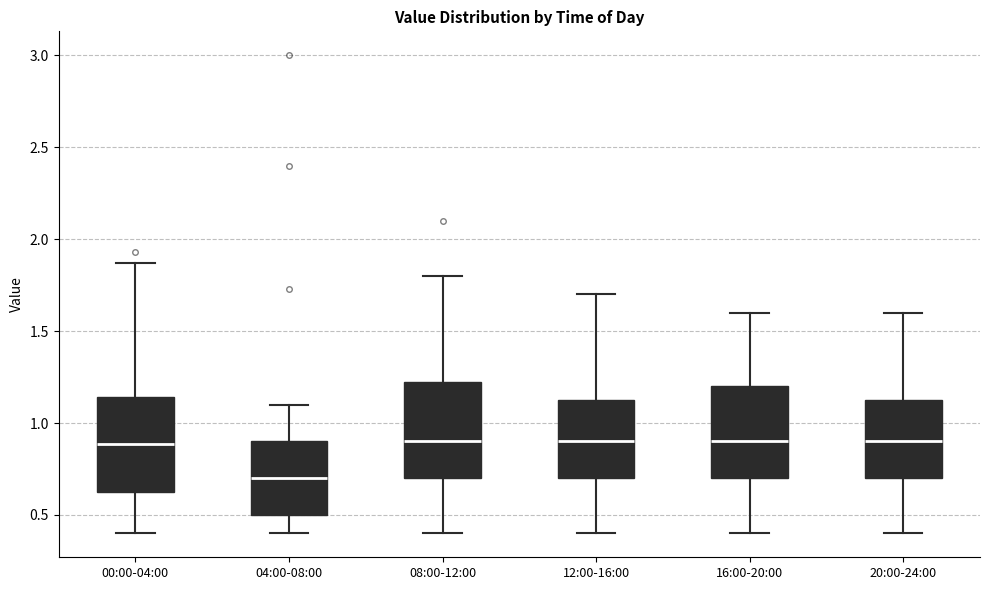

Reading left to right, transcribe this box plot: for each box, give where its median line is, the range the box spans, and where its two whiskers end, as read against the y-axis. The values are not printed on the chart, so give them approximately, as read against the axis.

00:00-04:00: median 0.90, box 0.60 to 1.15, whiskers 0.40 to 1.85
04:00-08:00: median 0.70, box 0.50 to 0.90, whiskers 0.40 to 1.10
08:00-12:00: median 0.90, box 0.70 to 1.25, whiskers 0.40 to 1.80
12:00-16:00: median 0.90, box 0.70 to 1.15, whiskers 0.40 to 1.70
16:00-20:00: median 0.90, box 0.70 to 1.20, whiskers 0.40 to 1.60
20:00-24:00: median 0.90, box 0.70 to 1.15, whiskers 0.40 to 1.60